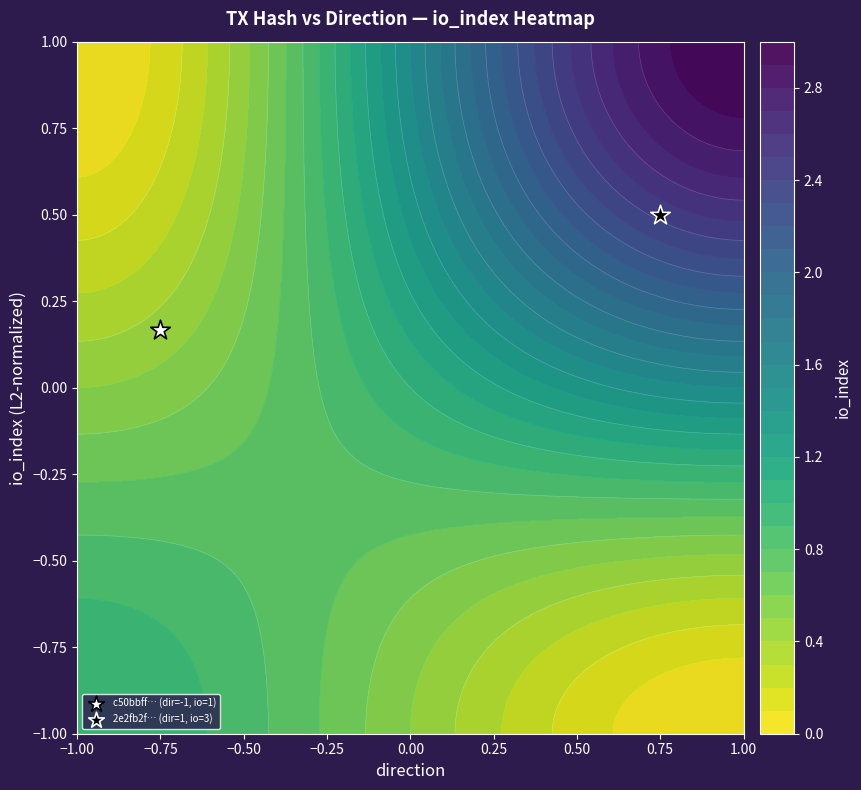

Is it true that the value at −0.75 is 0.3?

False